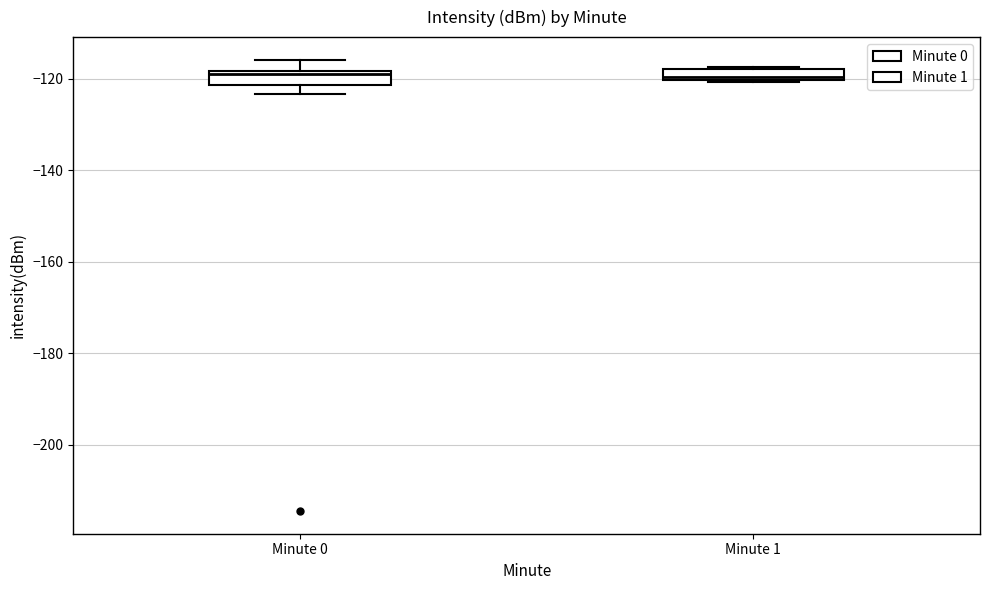

Where is the upper edge of the box for Minute 1 on the y-axis? The values are not printed on the chart, so give them approximately, as read against the axis.

-118